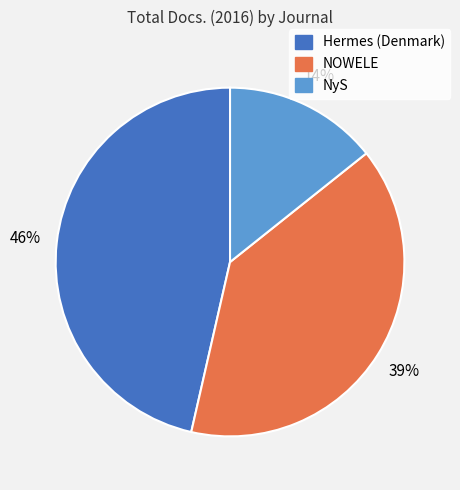

True or false: Hermes (Denmark) accounts for 55% of the total.

False